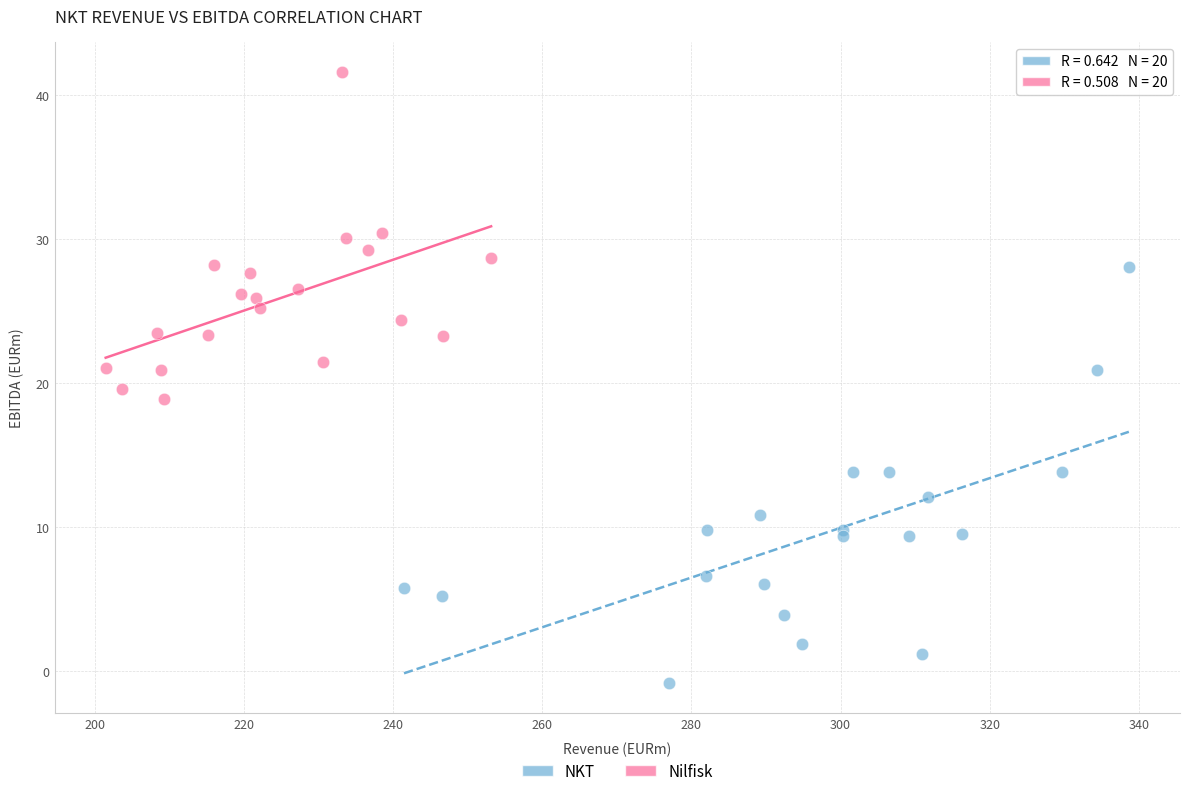

Which series contains the lowest Y value?

NKT